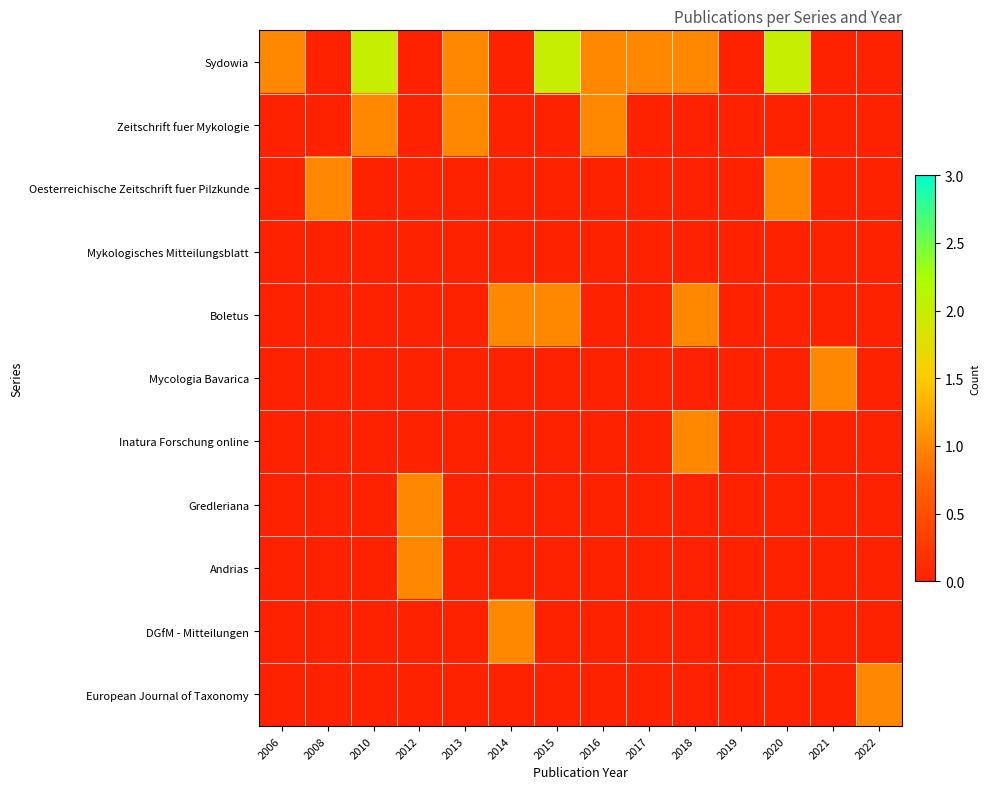

List the series in order of their peak value, lowest first.

Mykologisches Mitteilungsblatt, Zeitschrift fuer Mykologie, Oesterreichische Zeitschrift fuer Pilzkunde, Boletus, Mycologia Bavarica, Inatura Forschung online, Gredleriana, Andrias, DGfM - Mitteilungen, European Journal of Taxonomy, Sydowia